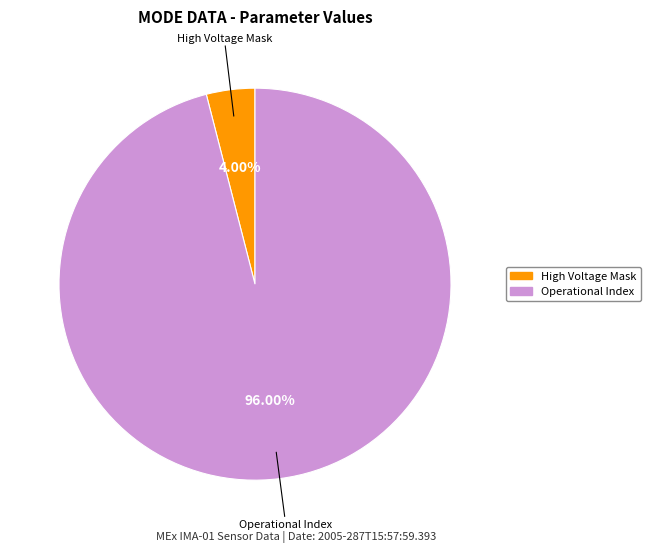

Is there any slice that represents more than half of the pie?

Yes